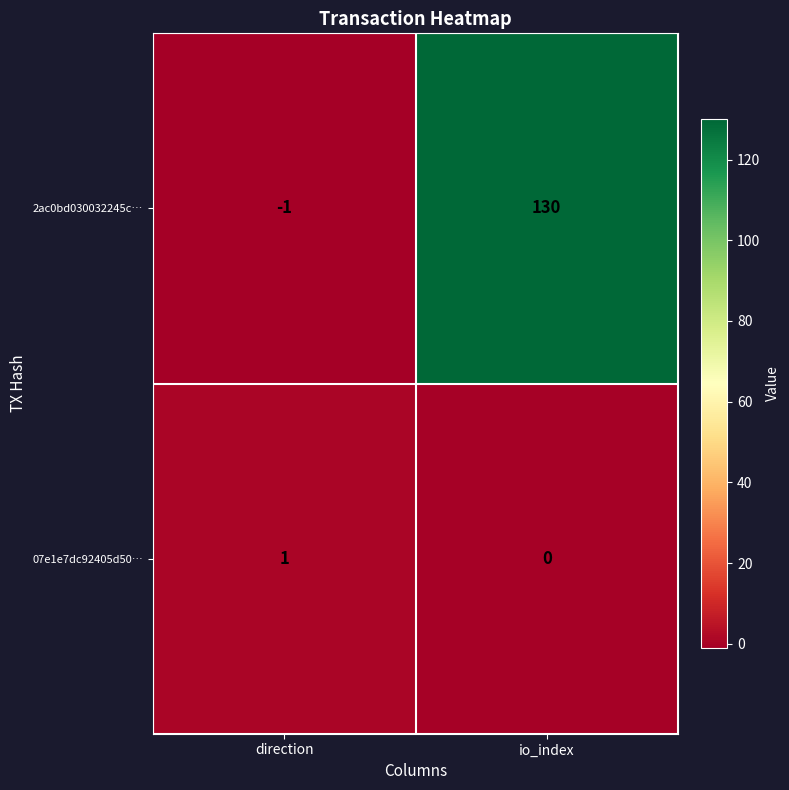

Between direction and io_index, which series saw the biggest shift?

2ac0bd030032245c…